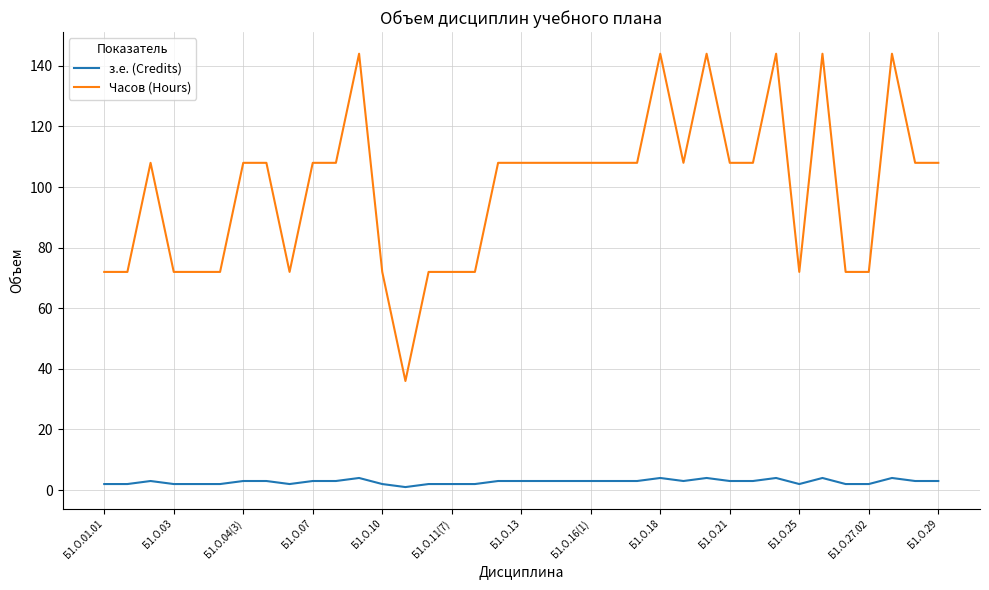

Rank the series by their average value, from lowest to highest.

з.е. (Credits), Часов (Hours)